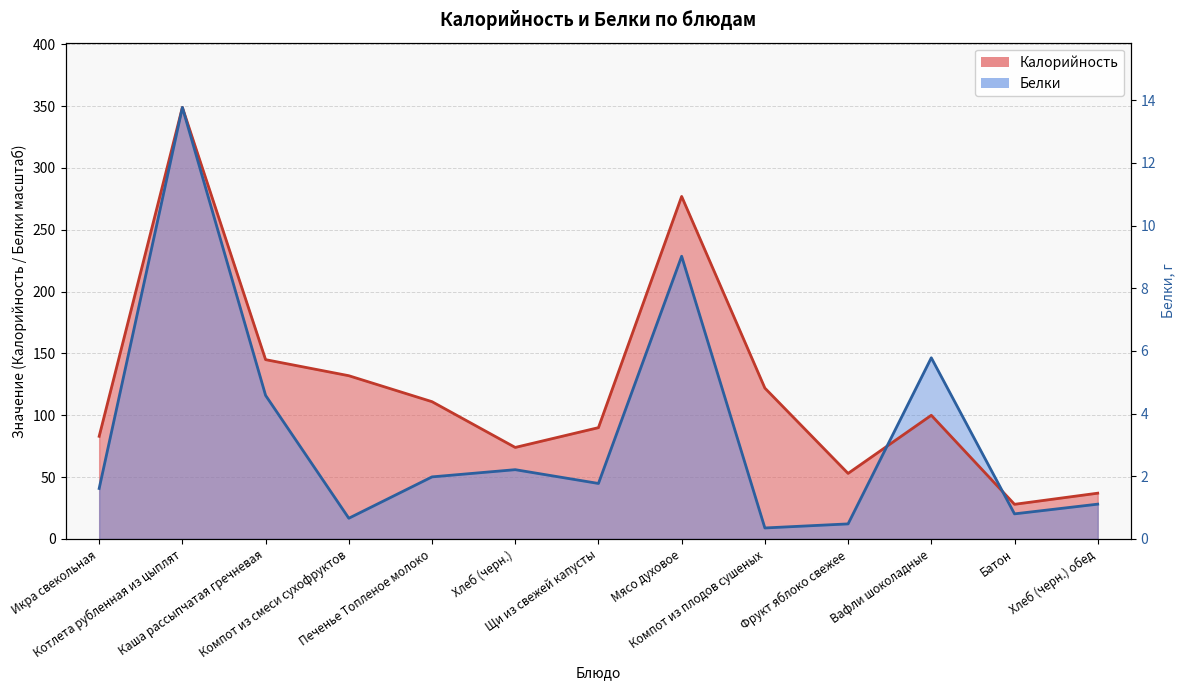

True or false: Калорийность has a value of 37.0 at Хлеб (черн.) обед.

True